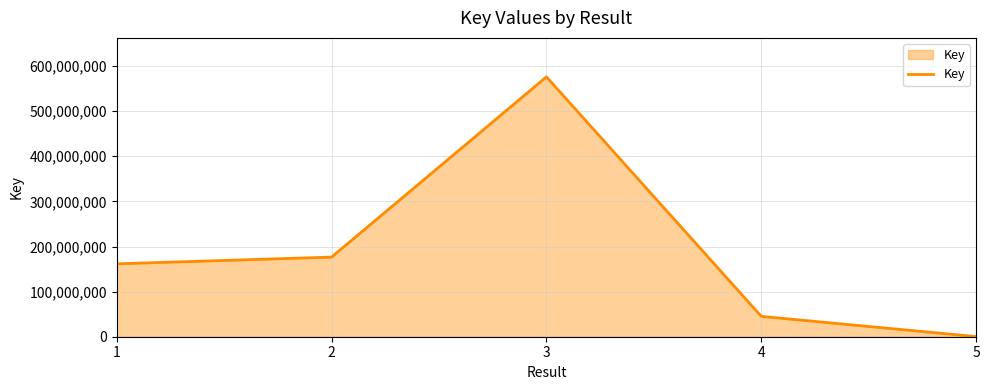

What is the difference between the maximum and minimum values?

575757535